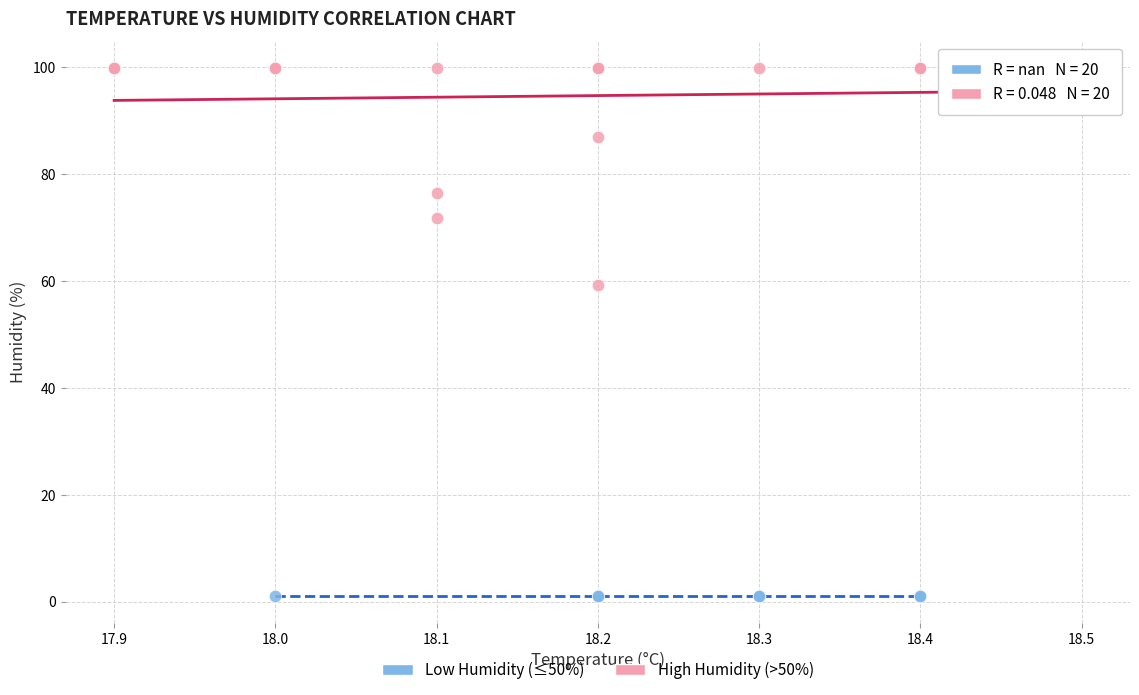

Which series contains the lowest Y value?

Low Humidity (≤50%)